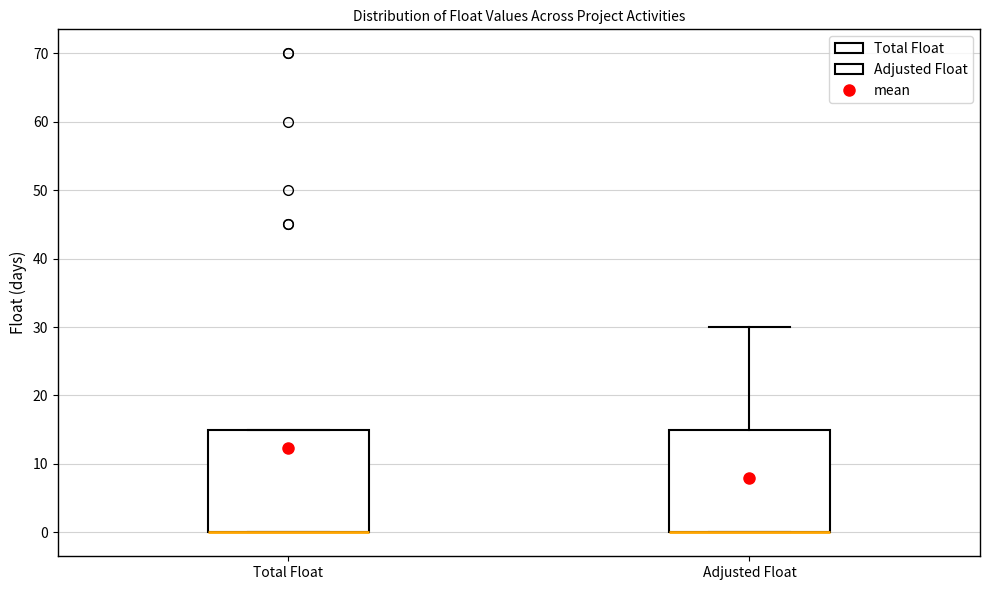

Reading left to right, transcribe this box plot: for each box, give where its median line is, the range the box spans, and where its two whiskers end, as read against the y-axis. The values are not printed on the chart, so give them approximately, as read against the axis.

Total Float: median 0 (drawn on the box's lower edge), box 0 to 15, whiskers 0 to 15
Adjusted Float: median 0 (drawn on the box's lower edge), box 0 to 15, whiskers 0 to 30